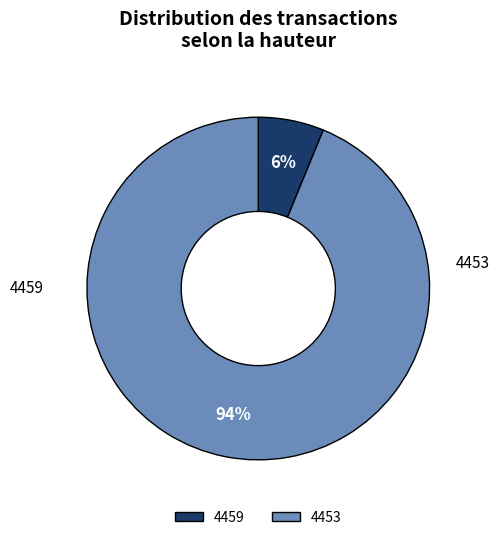

Is the sum of 4453 and 4459 greater than half?

Yes